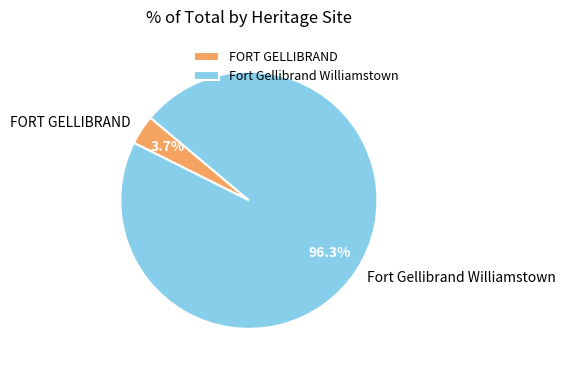

What is the smallest slice in the pie chart?

FORT GELLIBRAND